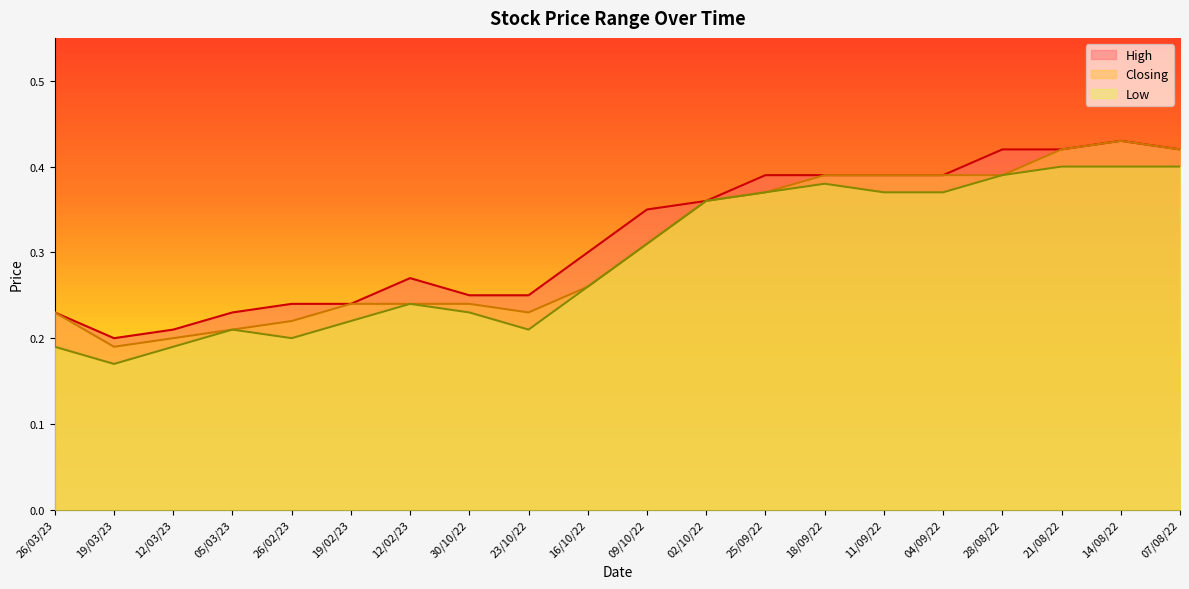

What is the difference between the second highest and second lowest values in the Low series?

0.2